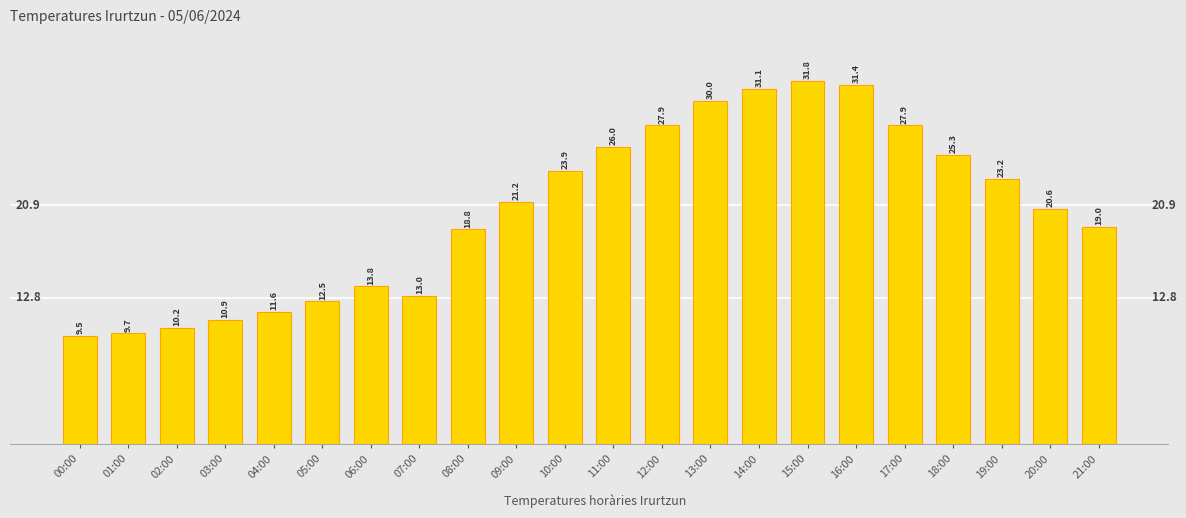

Reading right to left, extract all data points from this chart.

21:00=19.0	20:00=20.6	19:00=23.2	18:00=25.3	17:00=27.9	16:00=31.4	15:00=31.8	14:00=31.1	13:00=30.0	12:00=27.9	11:00=26.0	10:00=23.9	09:00=21.2	08:00=18.8	07:00=13.0	06:00=13.8	05:00=12.5	04:00=11.6	03:00=10.9	02:00=10.2	01:00=9.7	00:00=9.5